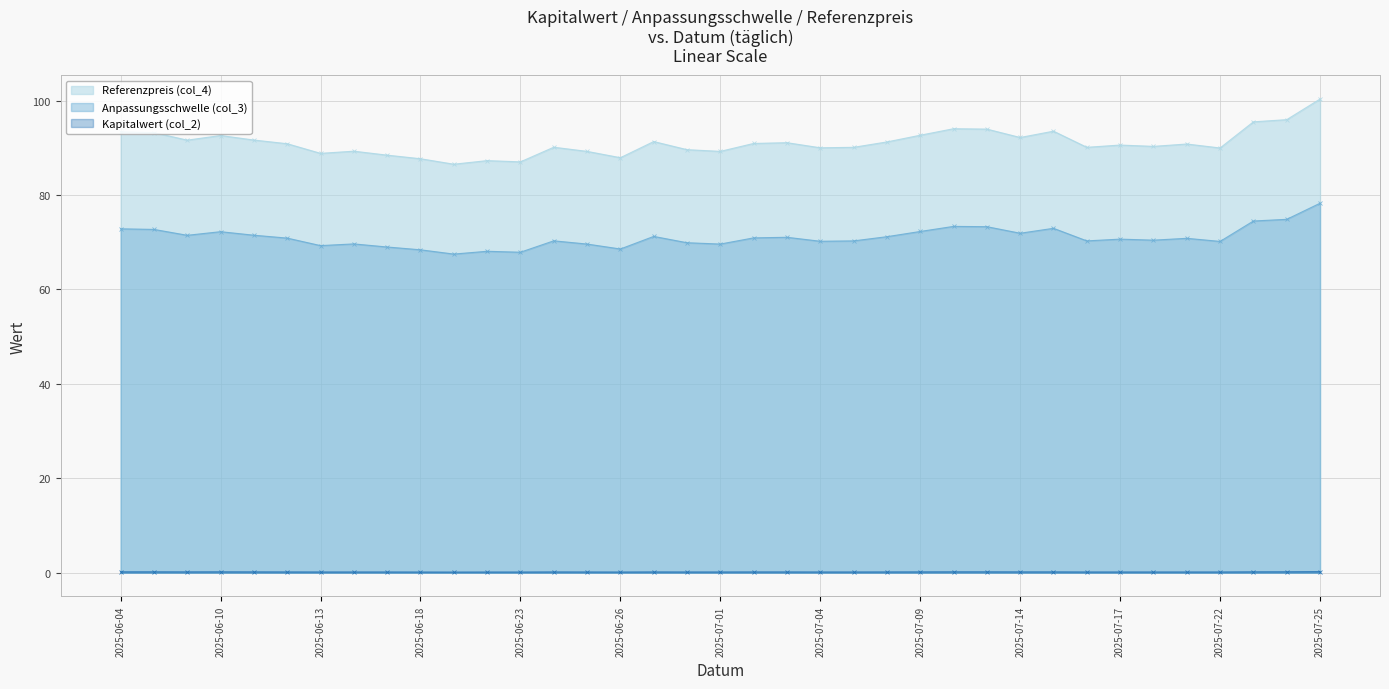

What position from the right is 2025-07-17?

7